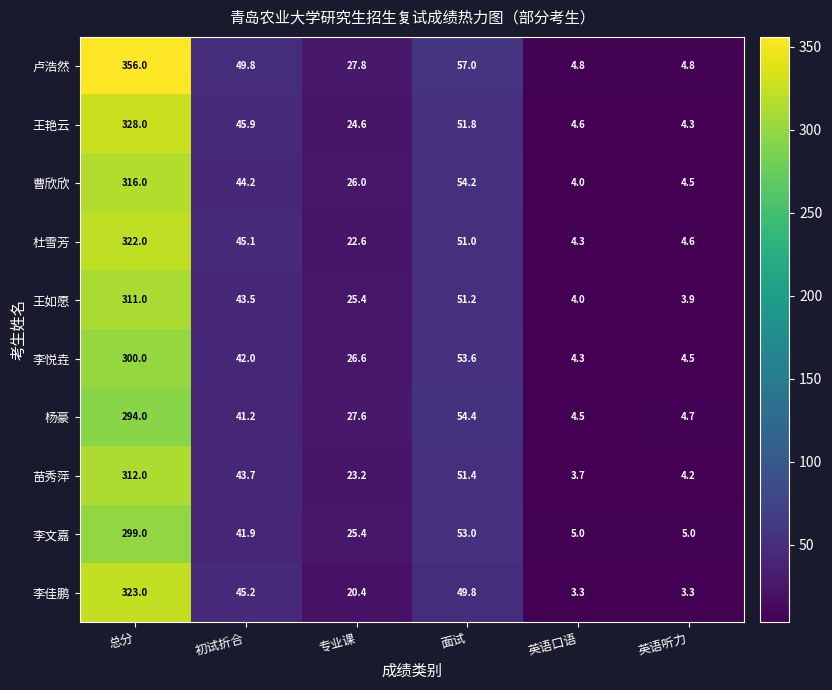

The value of 李文嘉 at 英语口语 is 6.9. True or false?

False